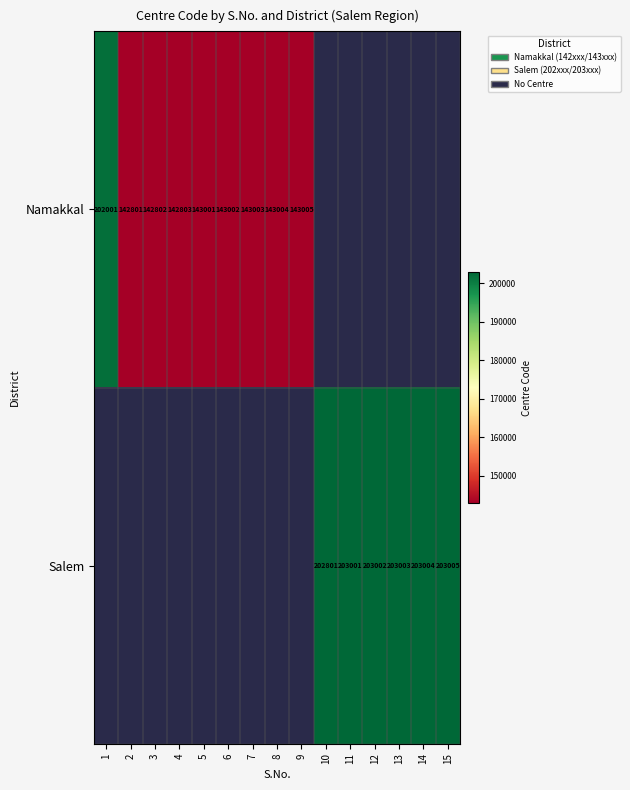

Count the number of data series in this chart.

2